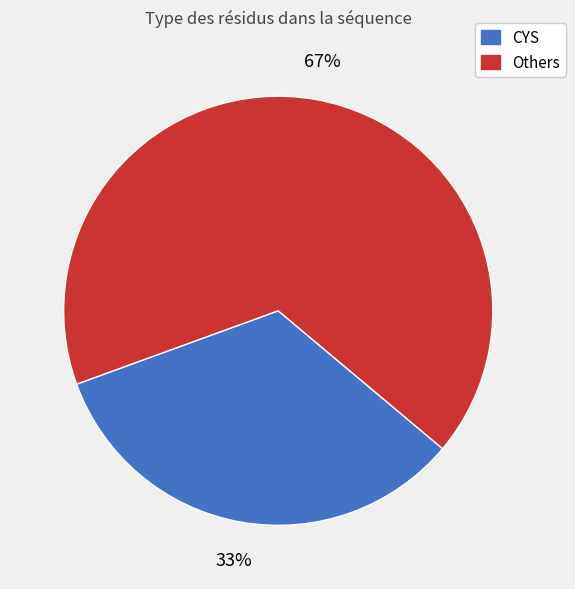

How many segments does this pie chart have?

2